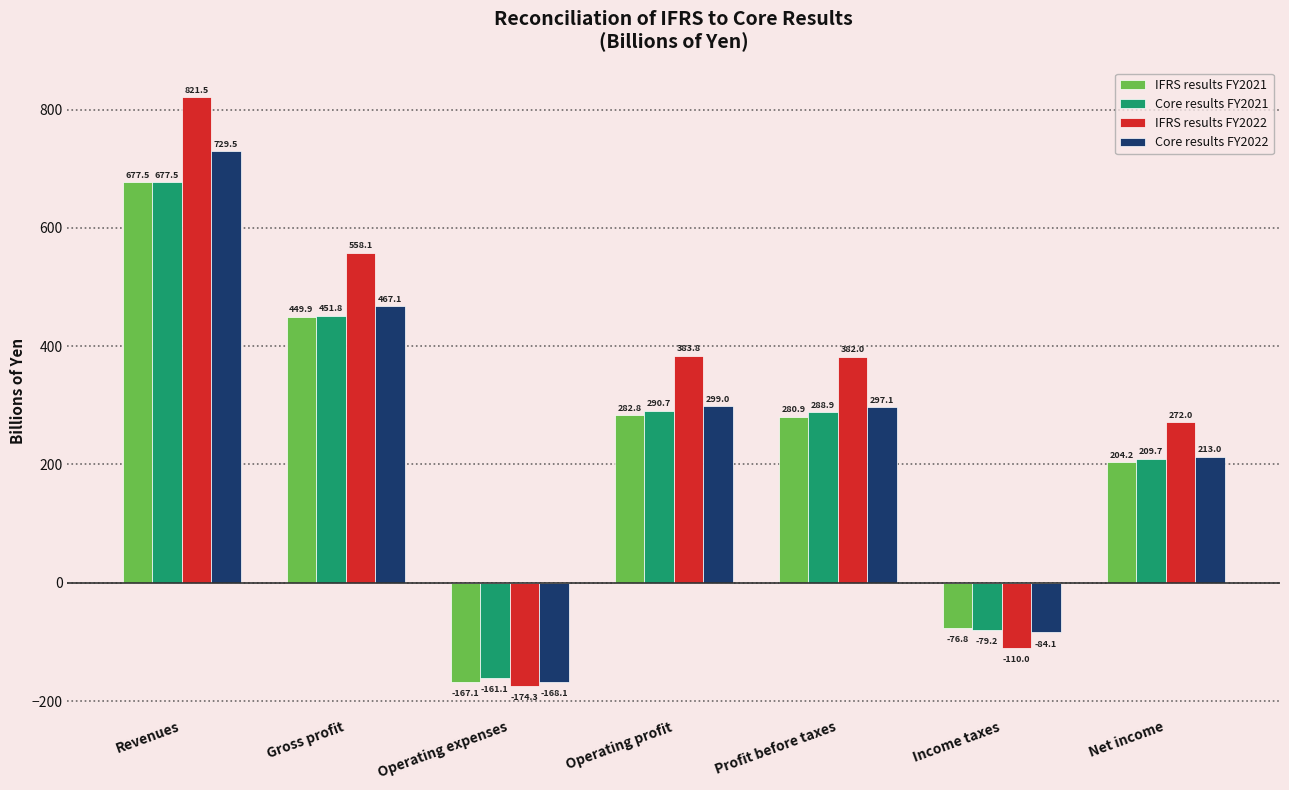

Between Operating expenses and Income taxes, which series saw the biggest shift?

IFRS results FY2021